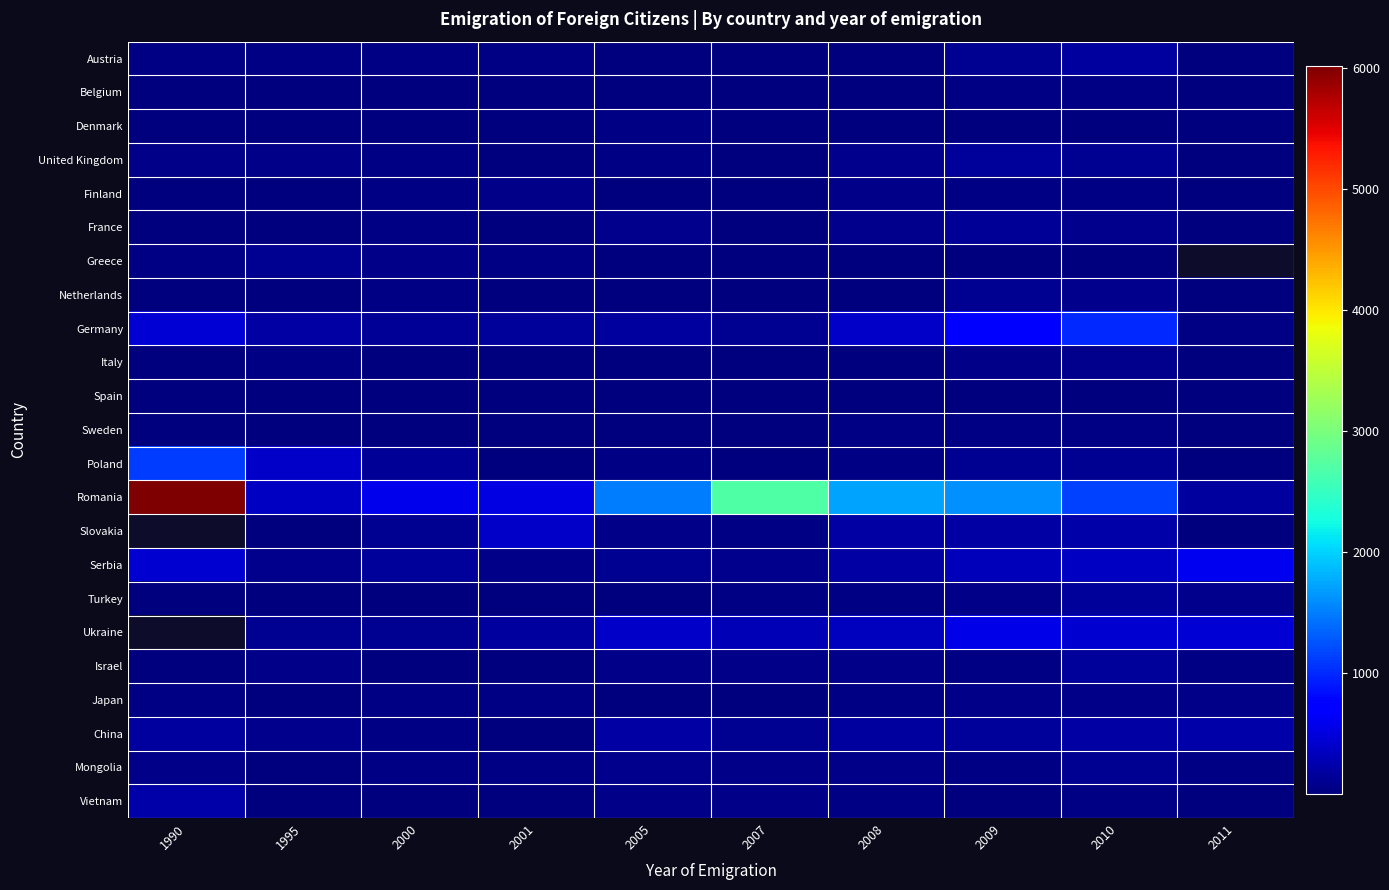

Which category has the highest value across all series?

1990